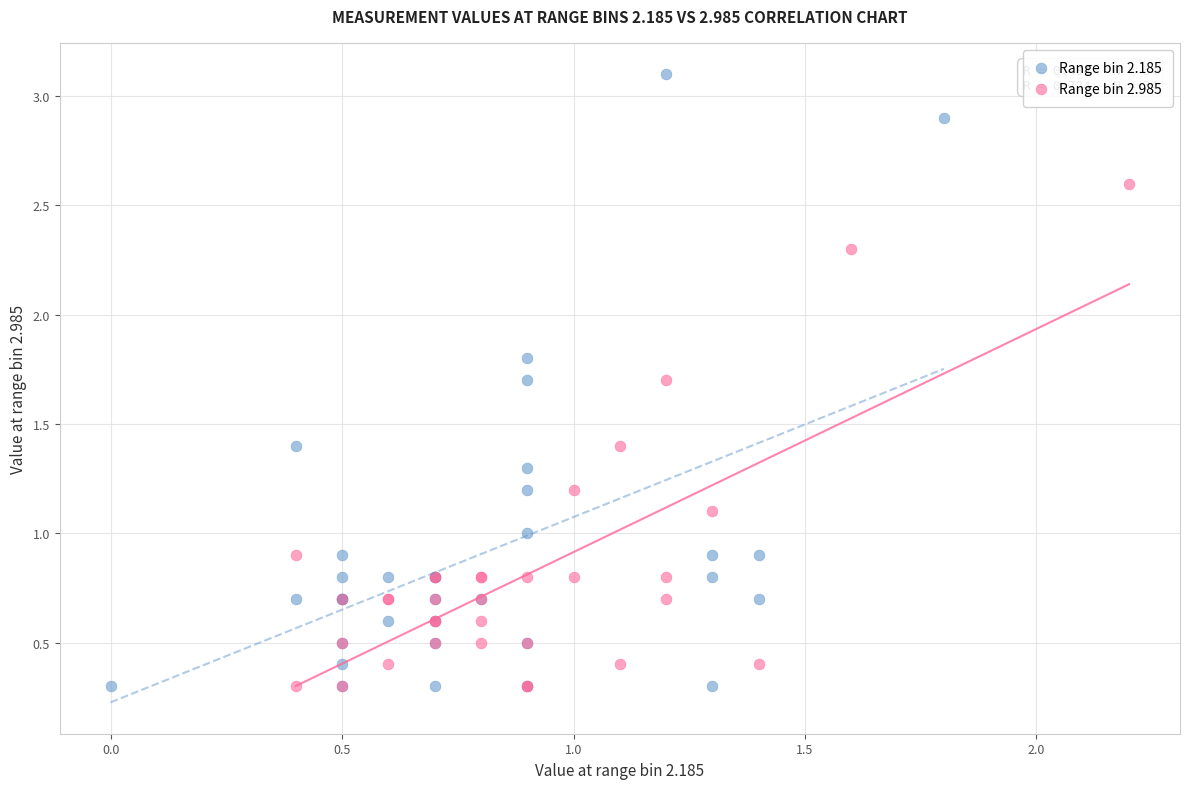

What are all the series names shown in the legend?

Range bin 2.185, Range bin 2.985